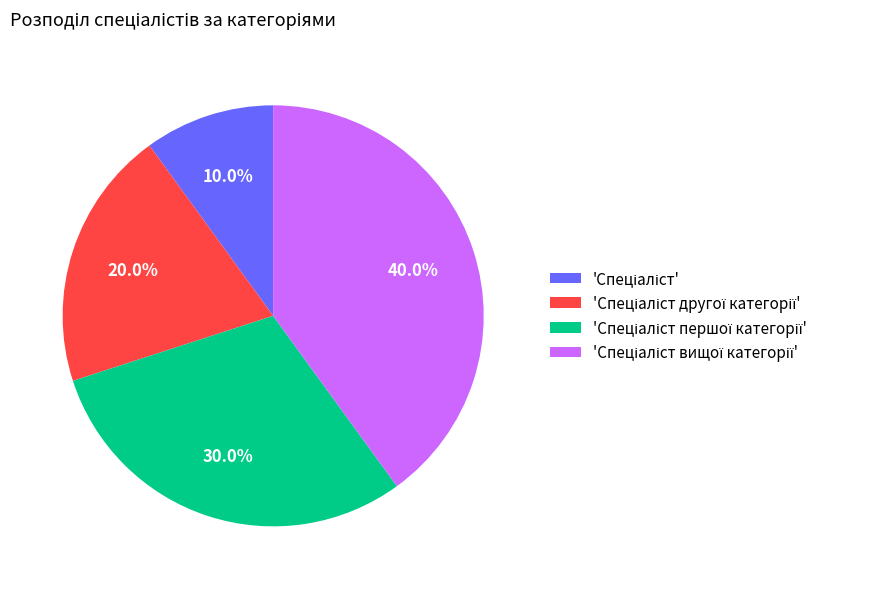

Does any single category account for the majority?

No